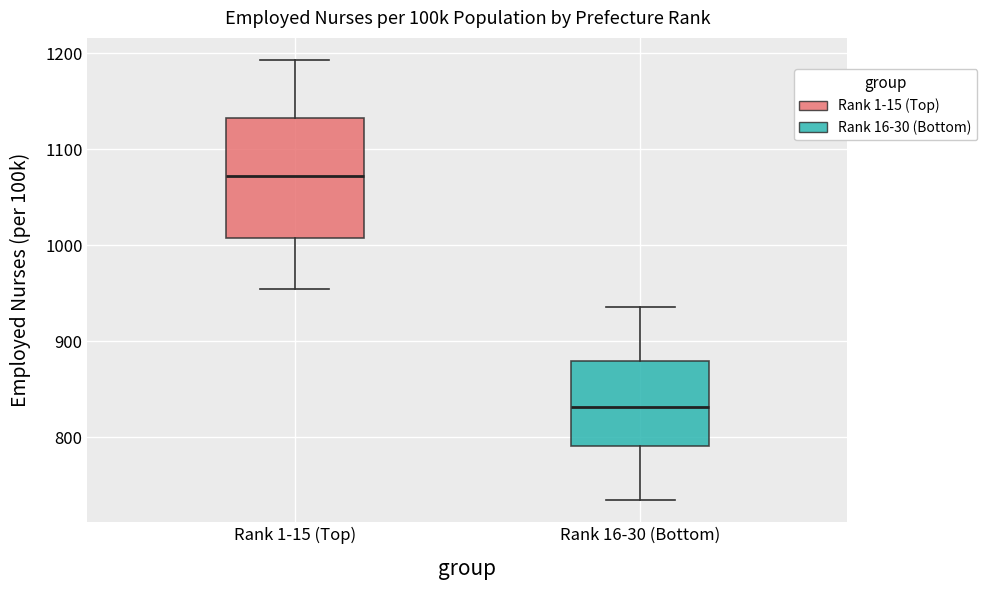

Where does the upper whisker of the box for Rank 16-30 (Bottom) end on the y-axis? The values are not printed on the chart, so give them approximately, as read against the axis.

940